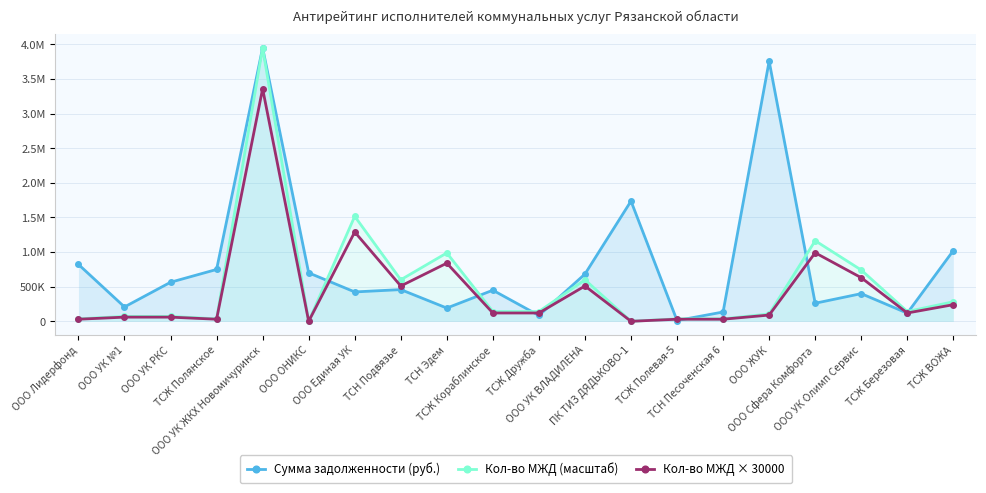

What is the difference between the second highest and second lowest values in the Сумма задолженности (руб.) series?

3674077.9